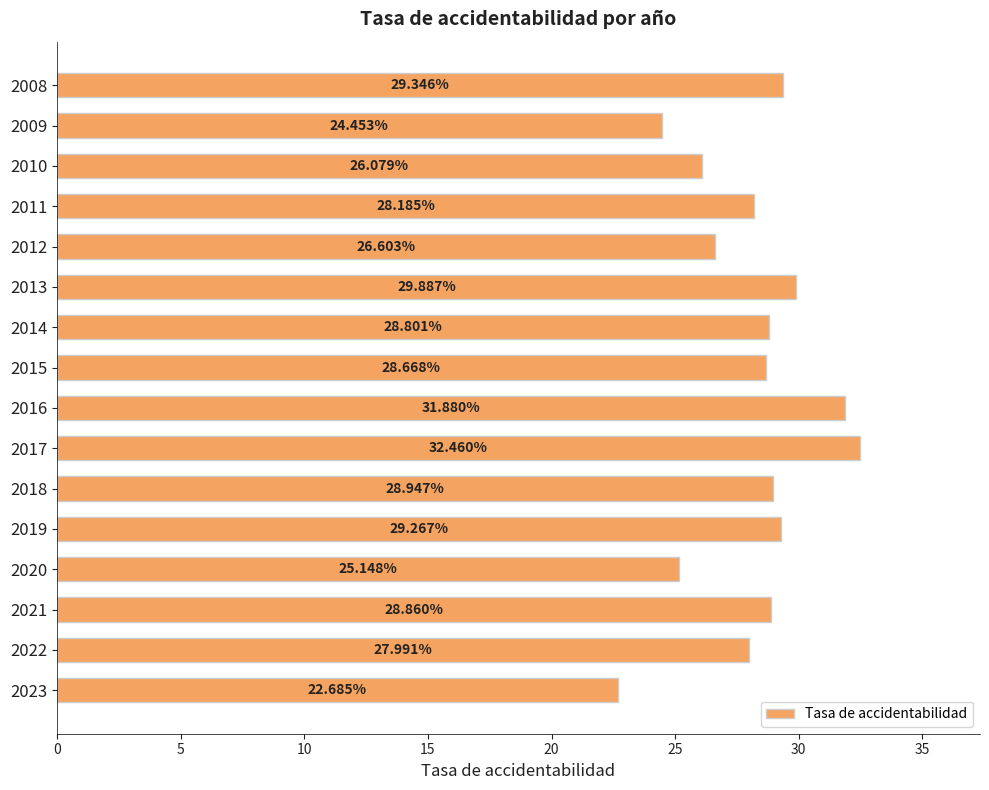

Which label corresponds to the largest value in the chart?

2017